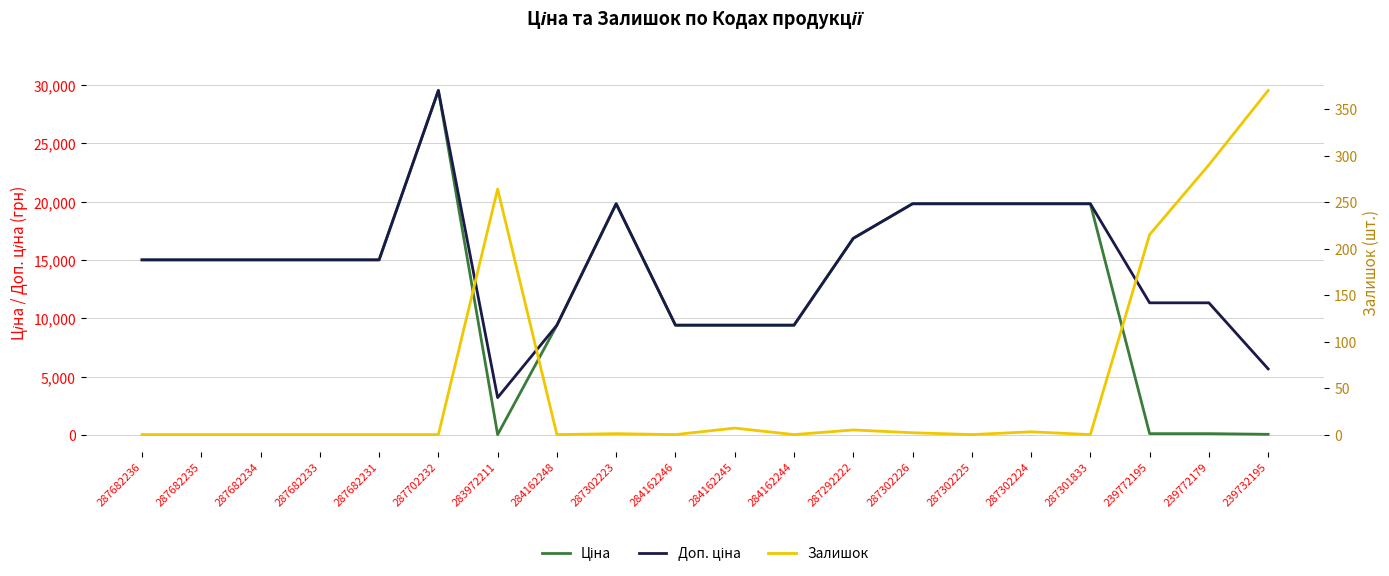

At which label does Доп. ціна reach its peak?

287702232